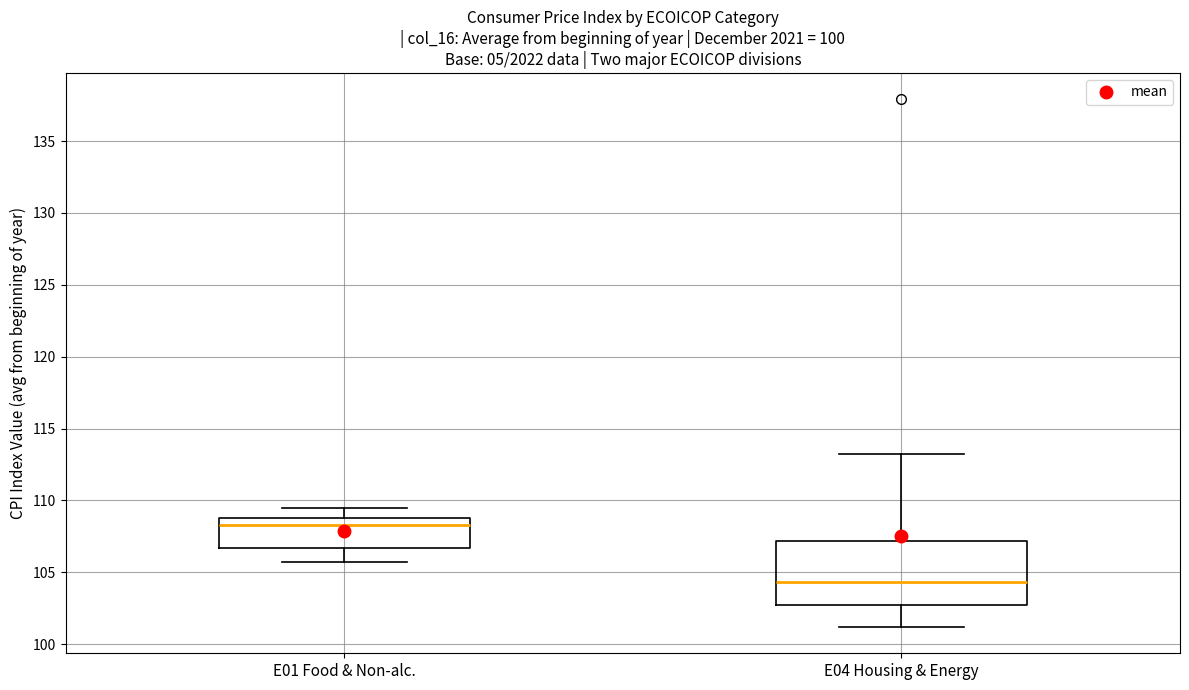

Which box has the lowest median line?

E04 Housing & Energy